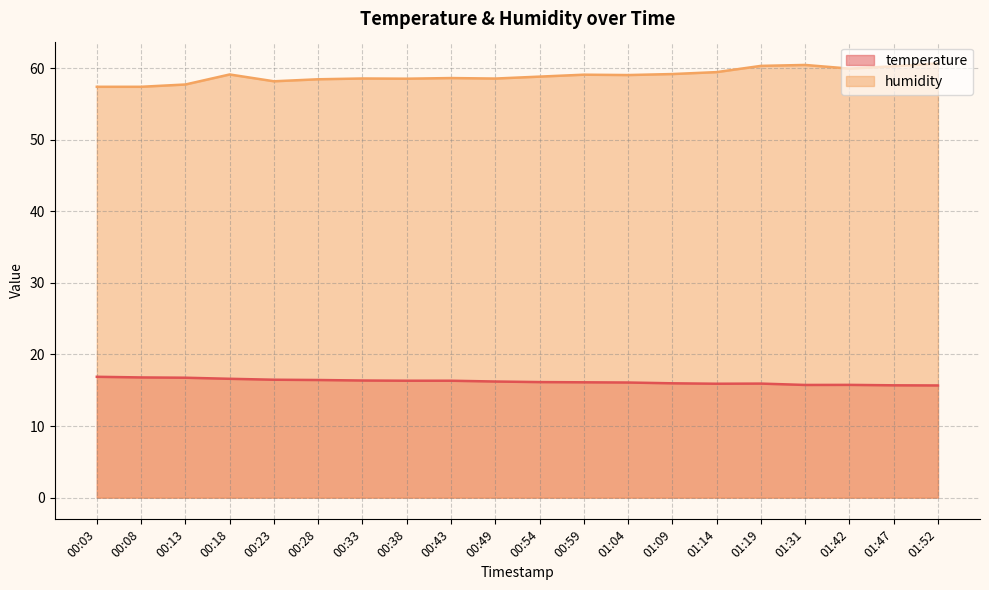

Where does the humidity series first go above 59?

00:18